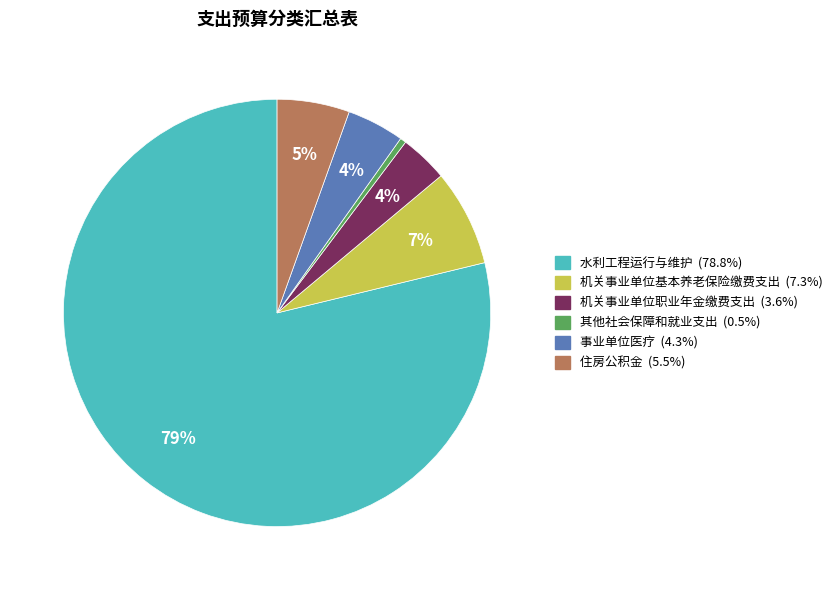

Is the sum of 其他社会保障和就业支出 and 住房公积金 greater than half?

No